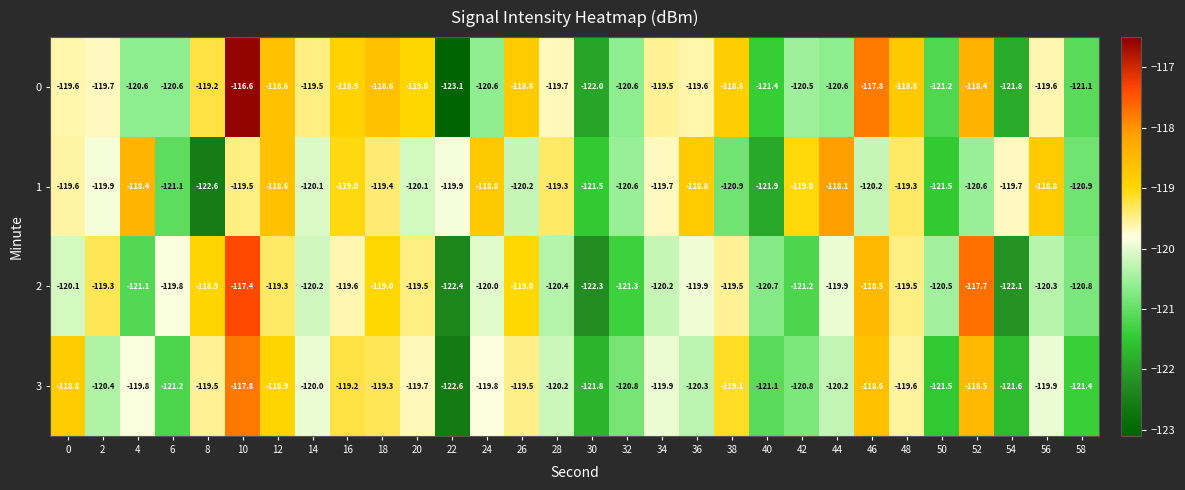

At which category does the chart reach its minimum across all series?

22